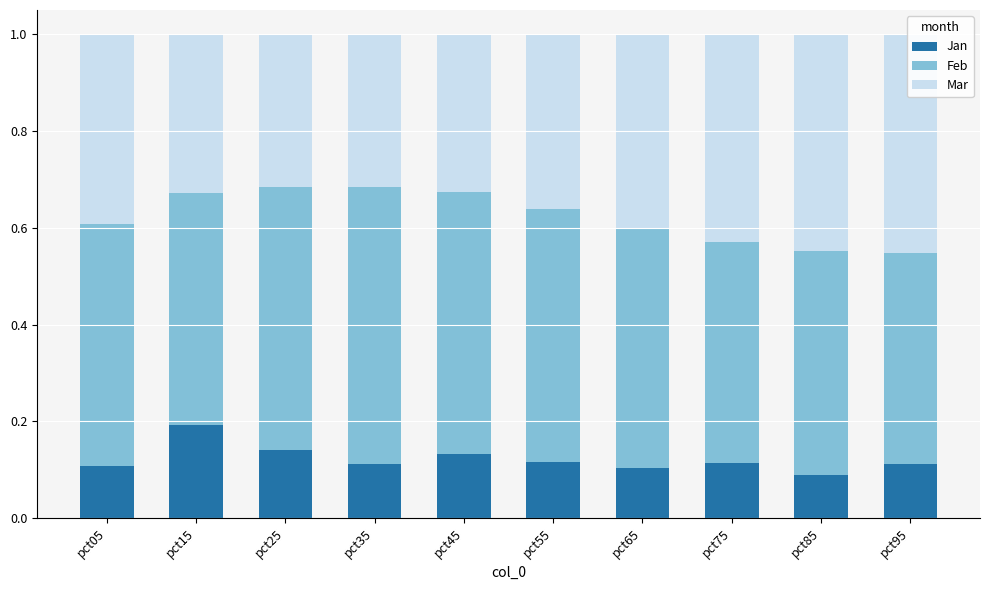

Which series has the widest spread of values?

Mar